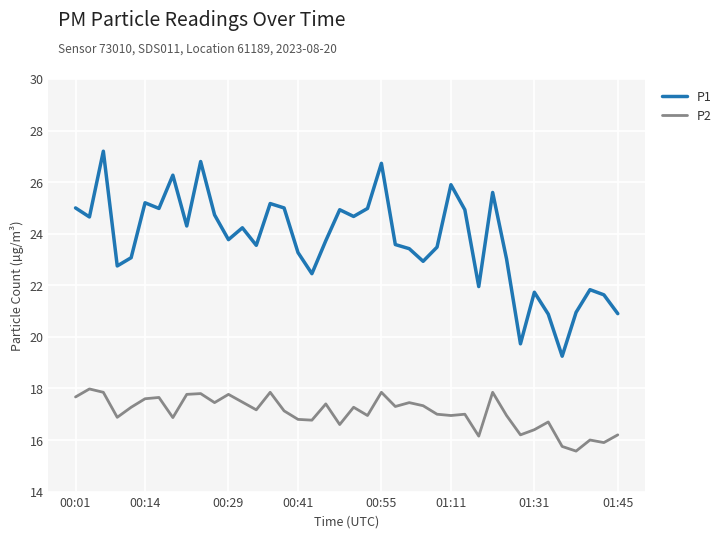

Which series has the widest spread of values?

P1